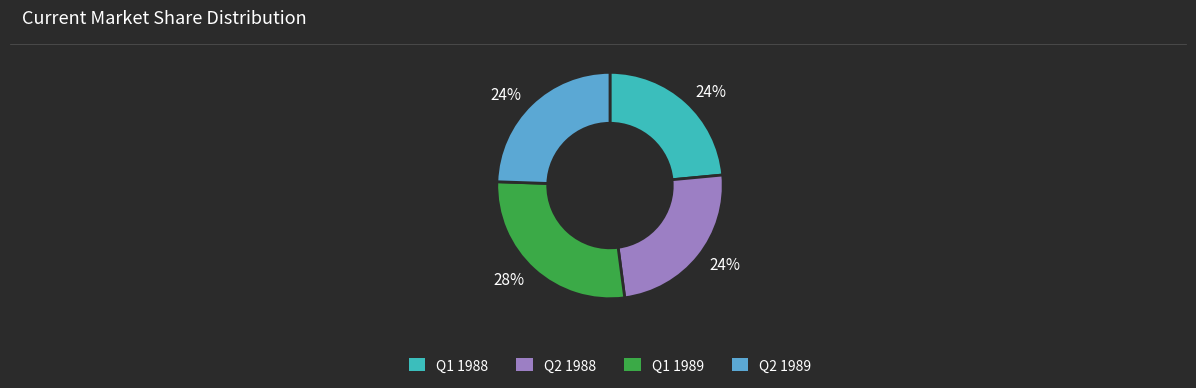

To the nearest percent, what is the difference between the largest and smallest slice percentages?

4%